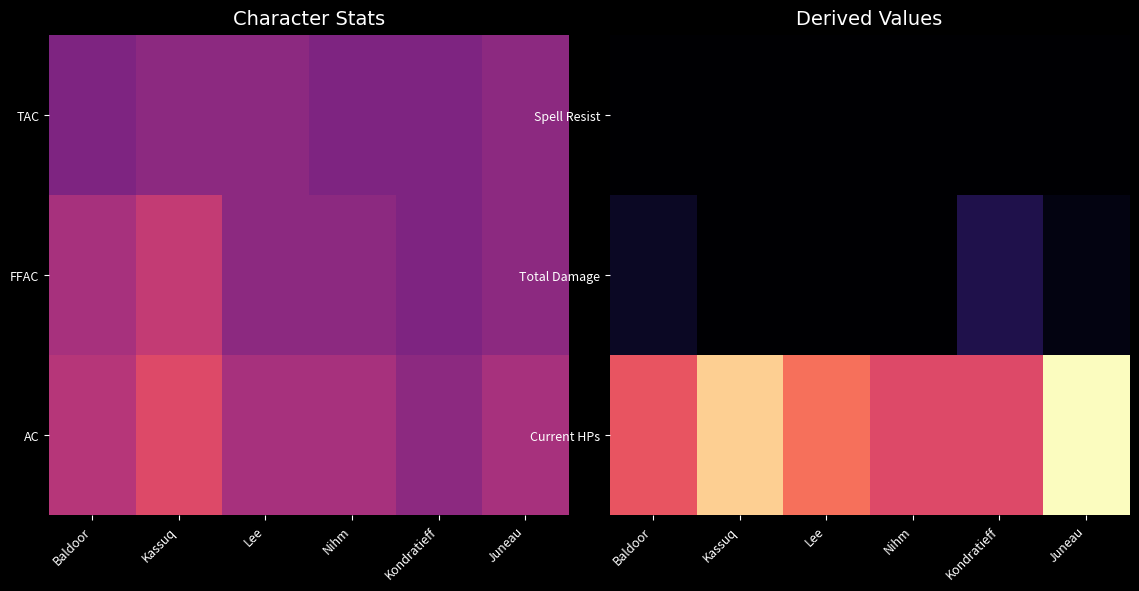

Rank the series by their maximum value, from lowest to highest.

Spell Resist, Total Damage, Current HPs